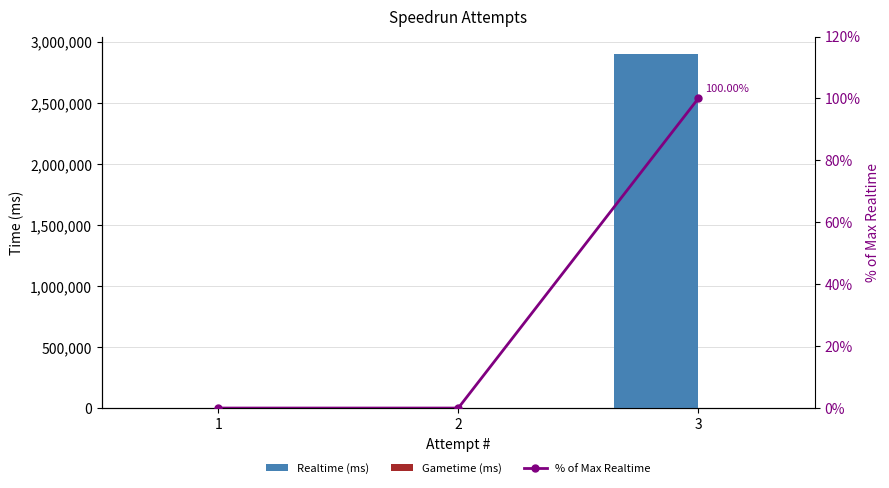

What are all the series names shown in the legend?

Realtime (ms), Gametime (ms), % of Max Realtime